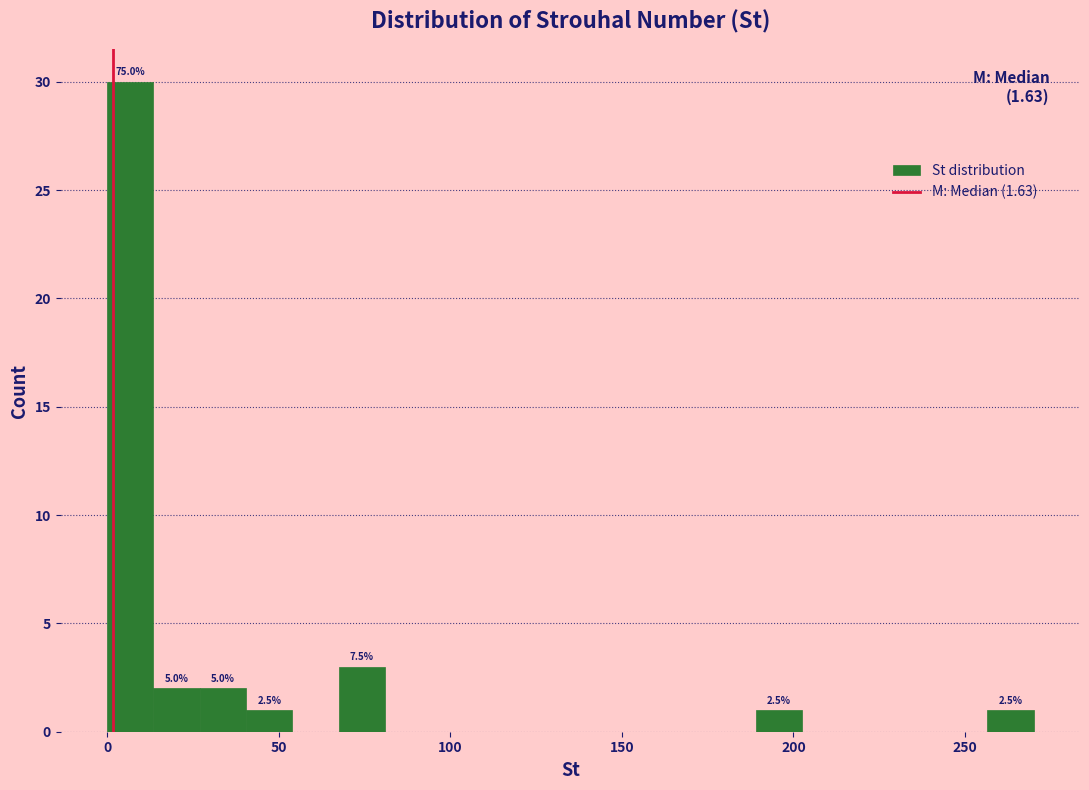

Around what value on the x-axis is the tallest bar? Give the approximate position of its centre, as read against the axis.

5